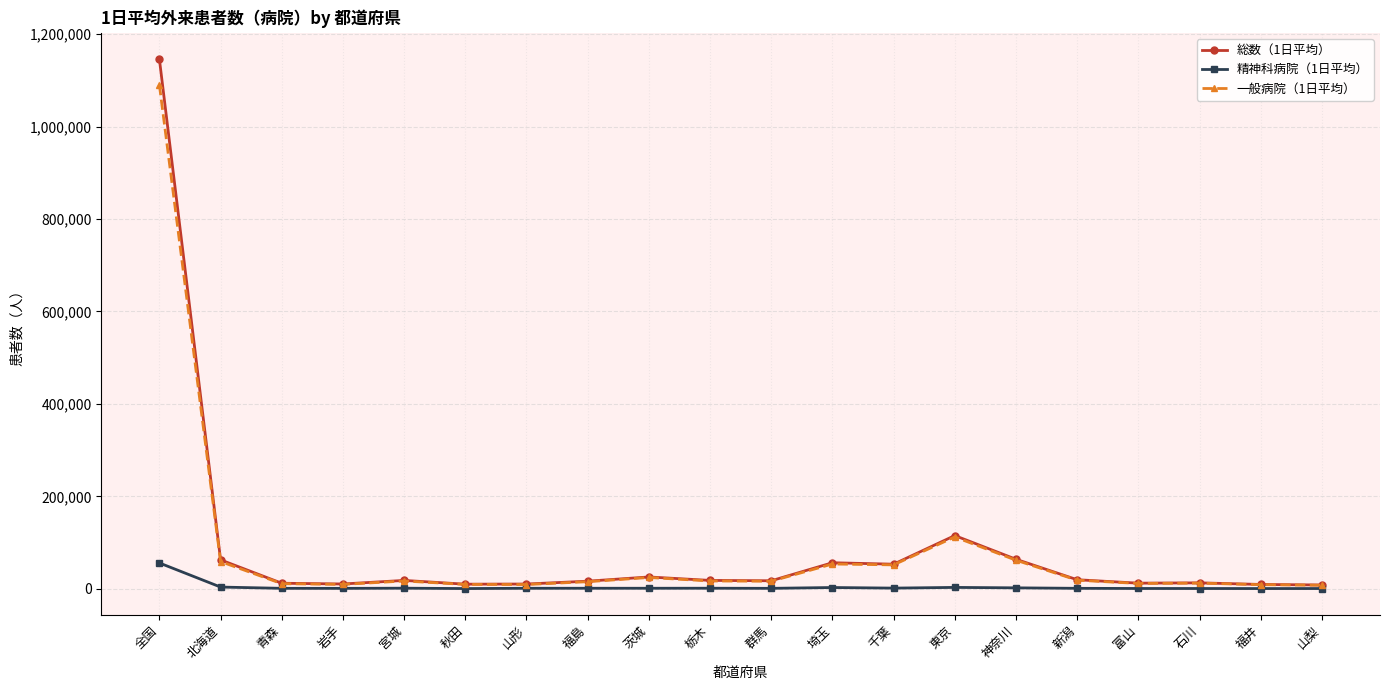

Which series has the widest spread of values?

総数（1日平均）